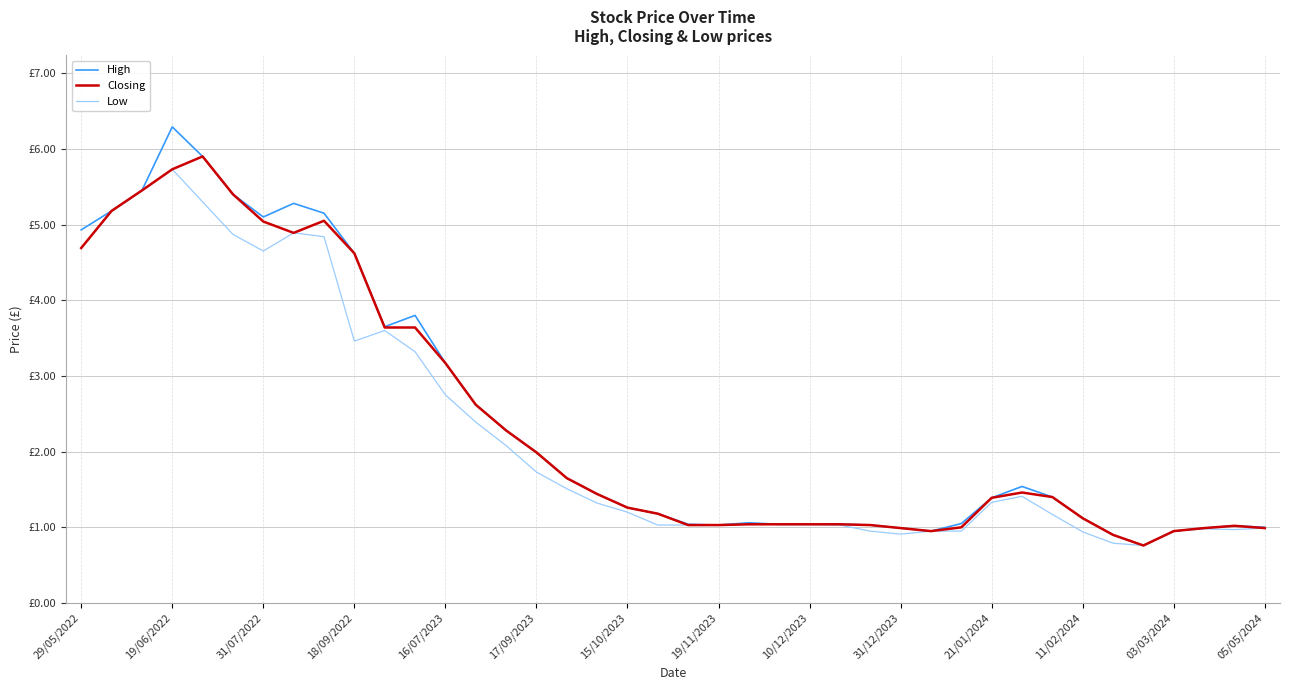

At which category does High reach its first local peak?

19/06/2022